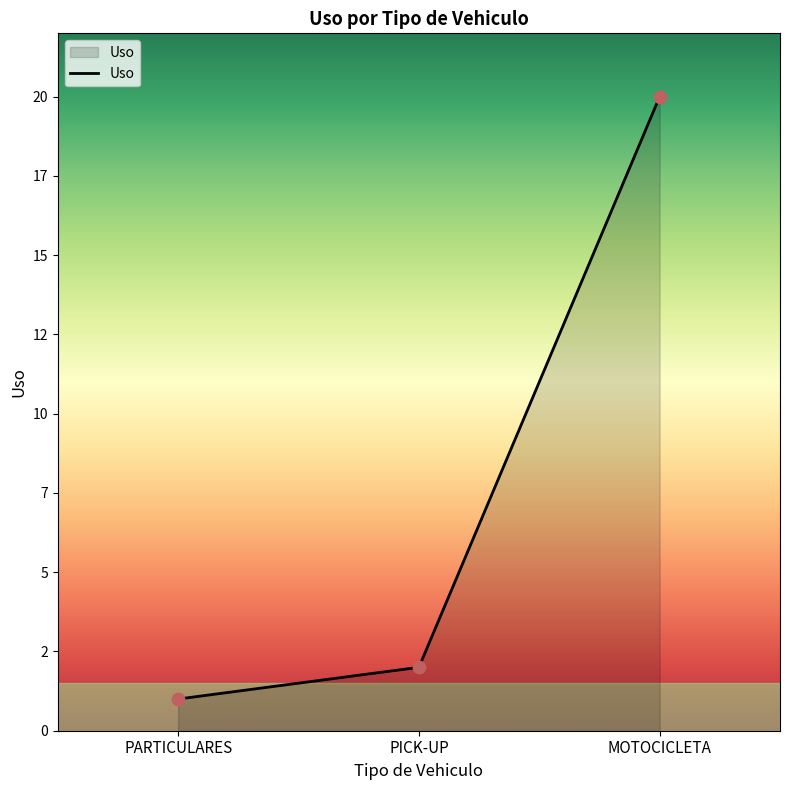

What is the change in value from PICK-UP to MOTOCICLETA?

+18